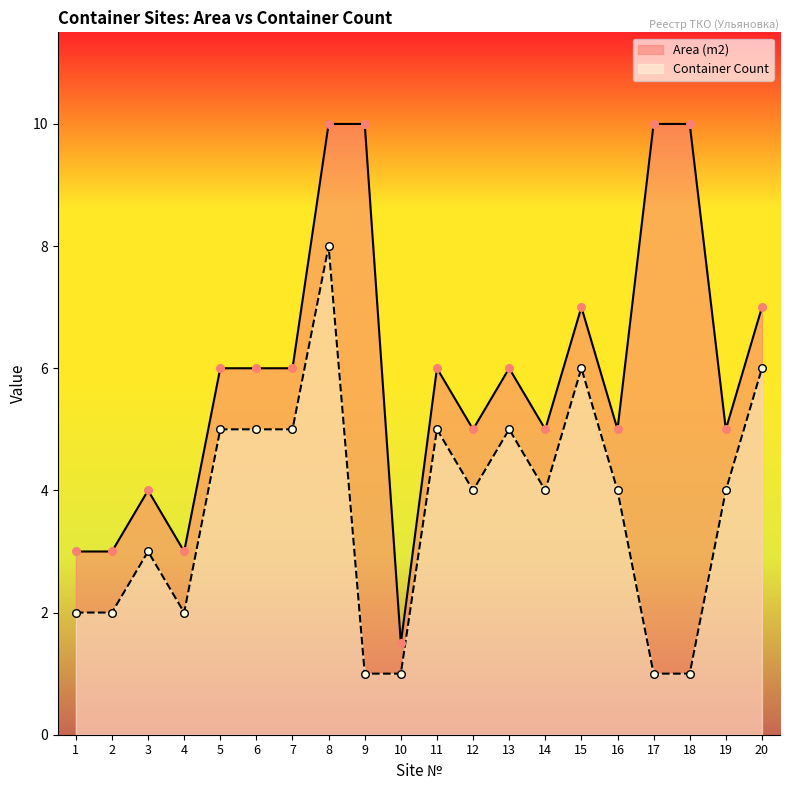

At how many categories does at least one series exceed 1?

20